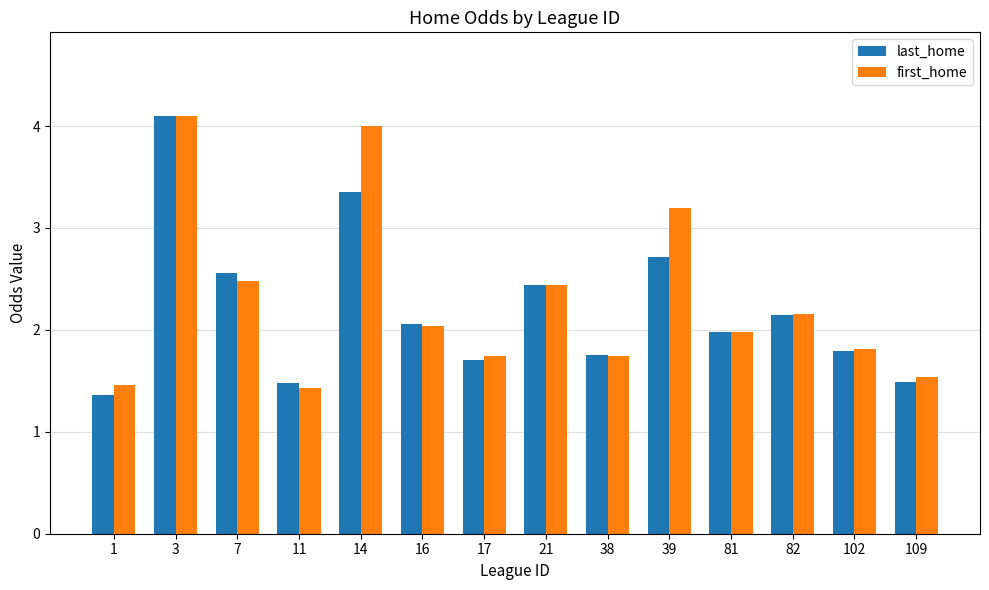

How many series are shown in this chart?

2